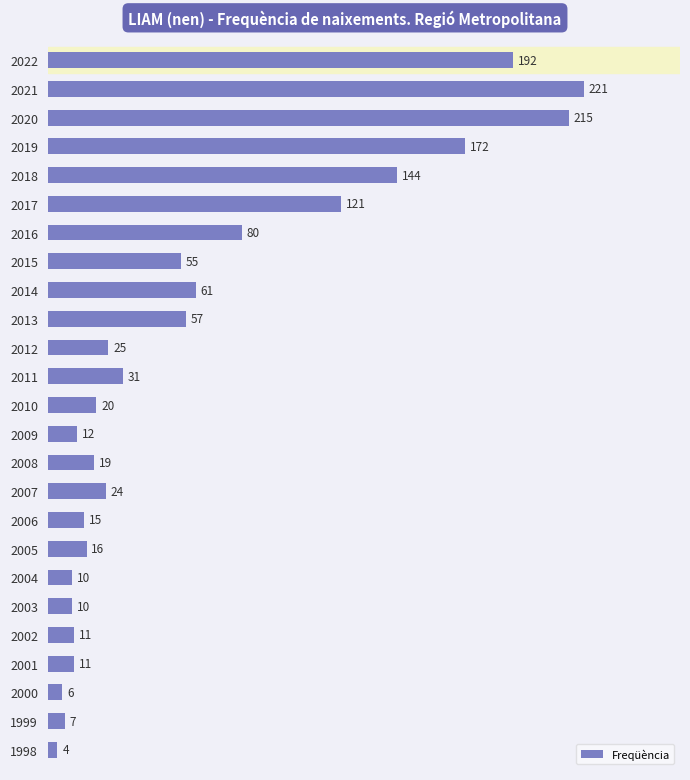

The value at 2004 is 10. True or false?

True